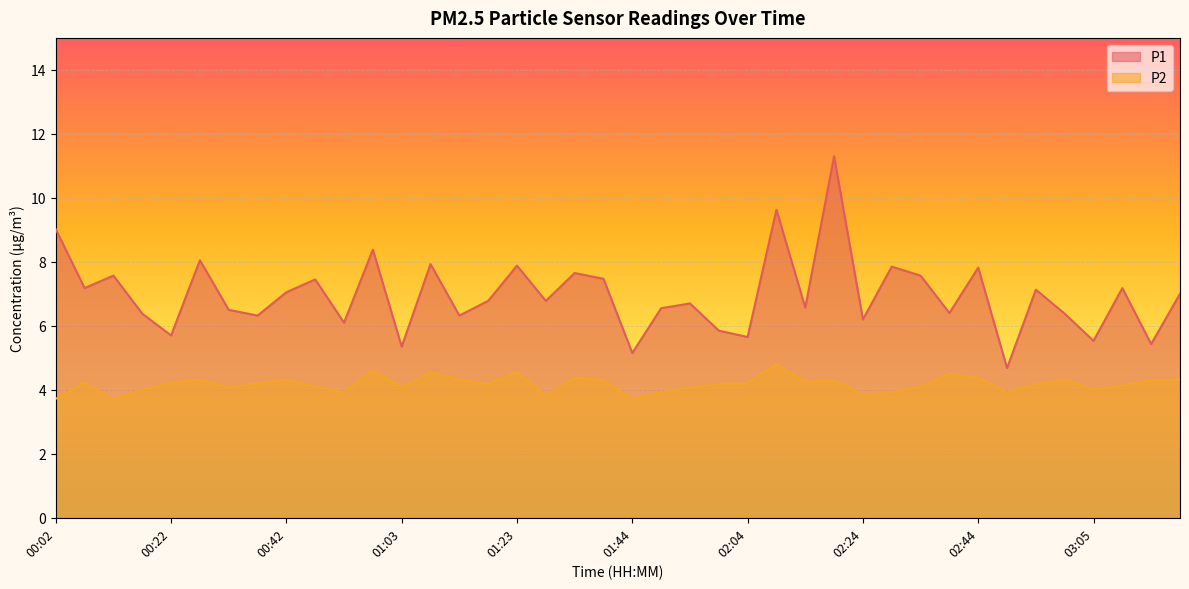

Rank the series at 01:08 from lowest to highest value.

P2, P1